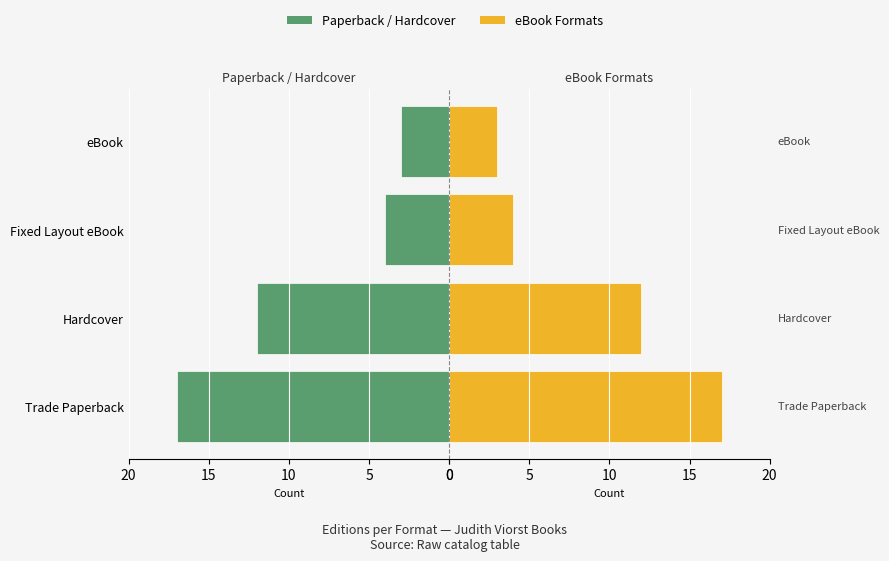

How many series are shown in this chart?

2